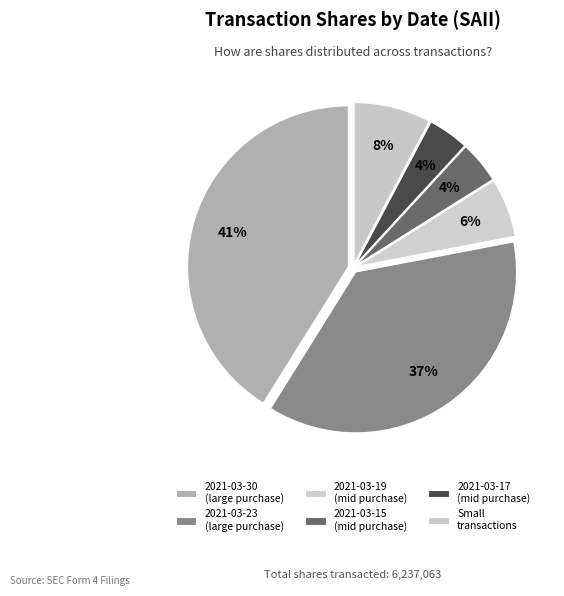

How many segments does this pie chart have?

6